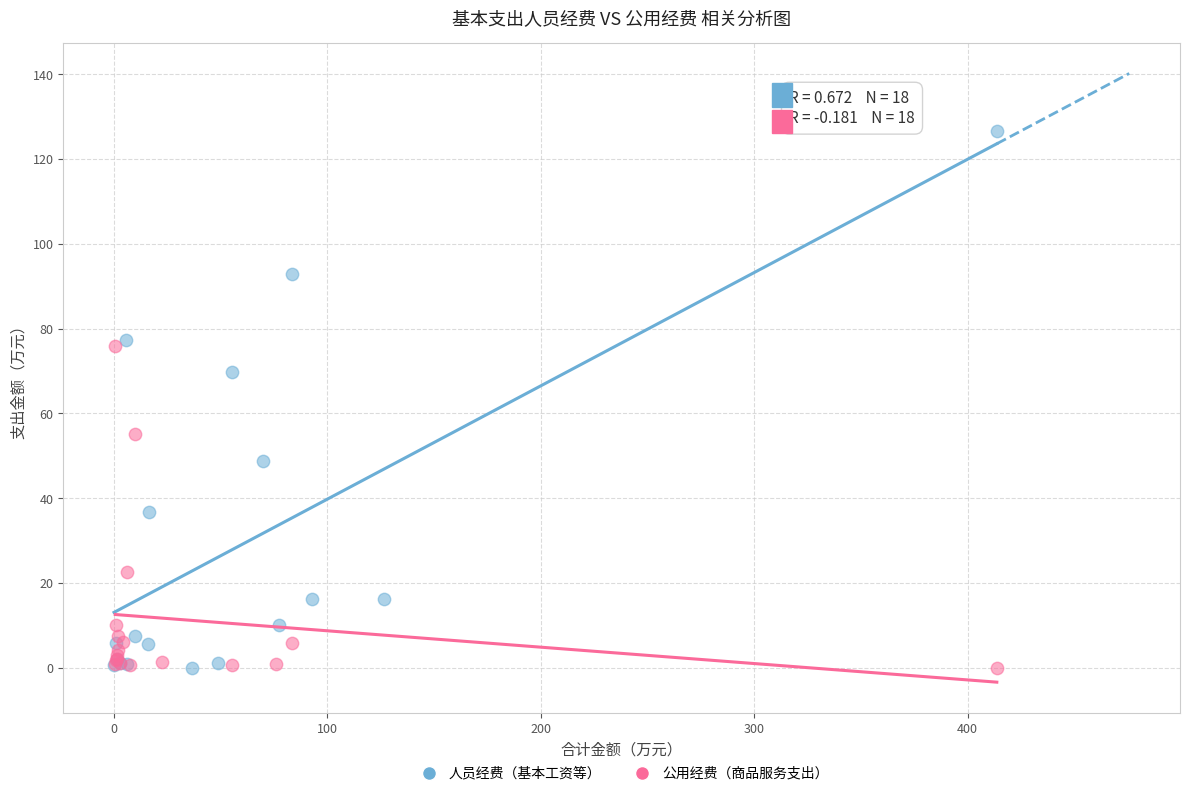

Which series reaches the maximum Y coordinate?

人员经费（基本工资等）